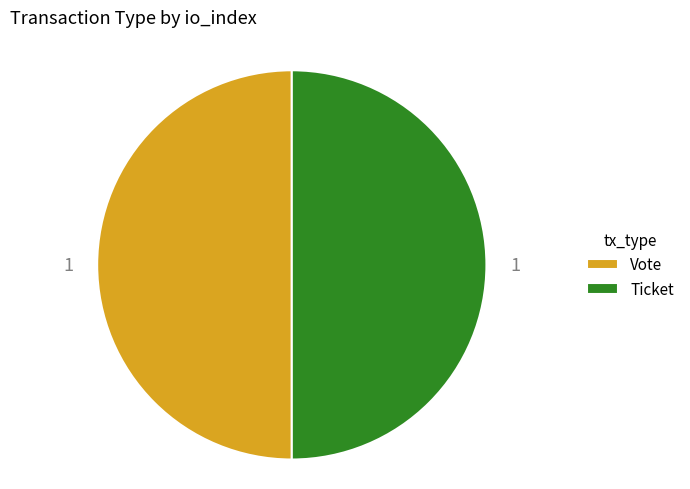

How many segments does this pie chart have?

2